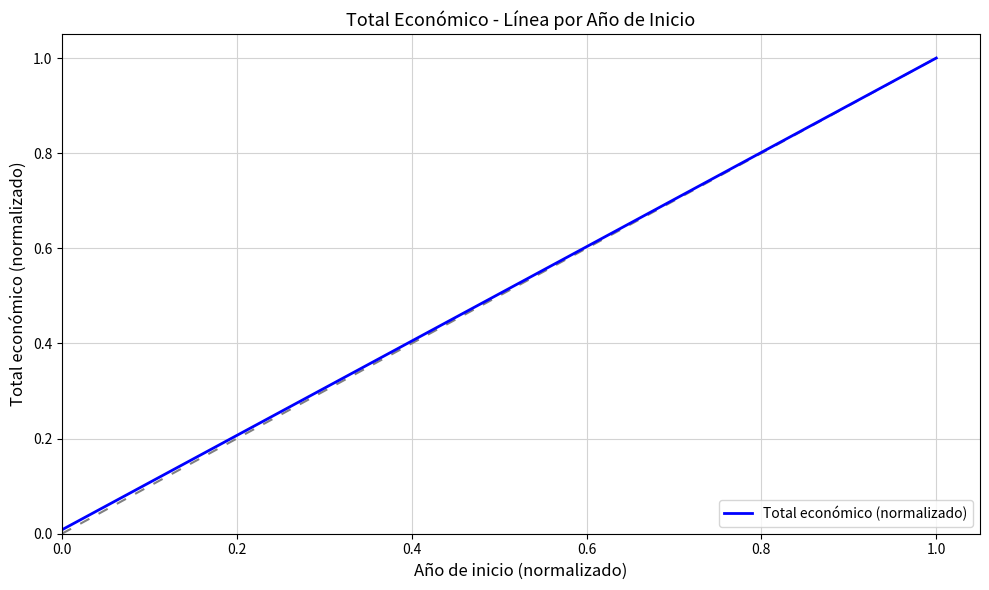

Does the chart display data point markers on the line(s)?

No